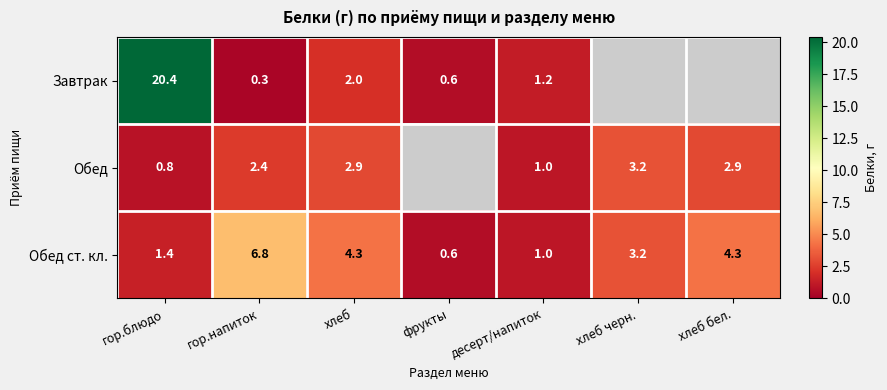

Which label corresponds to the largest value in the chart?

гор.блюдо